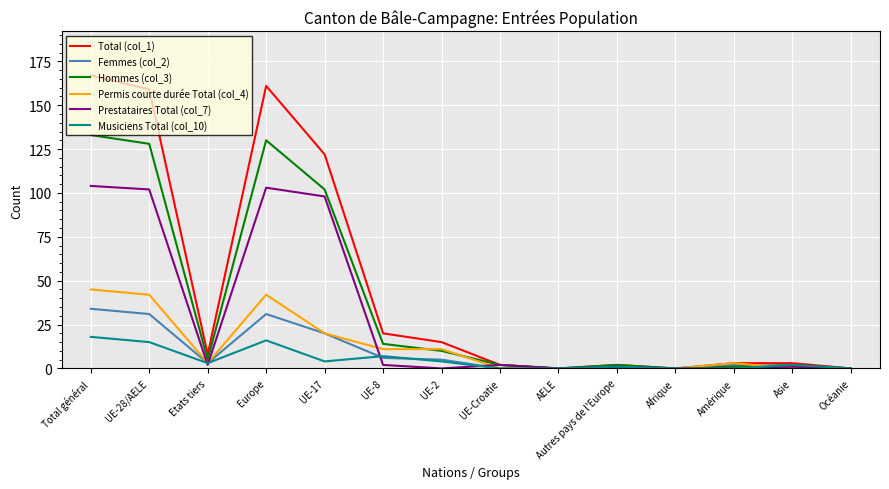

List the series in order of their peak value, lowest first.

Musiciens Total (col_10), Femmes (col_2), Permis courte durée Total (col_4), Prestataires Total (col_7), Hommes (col_3), Total (col_1)